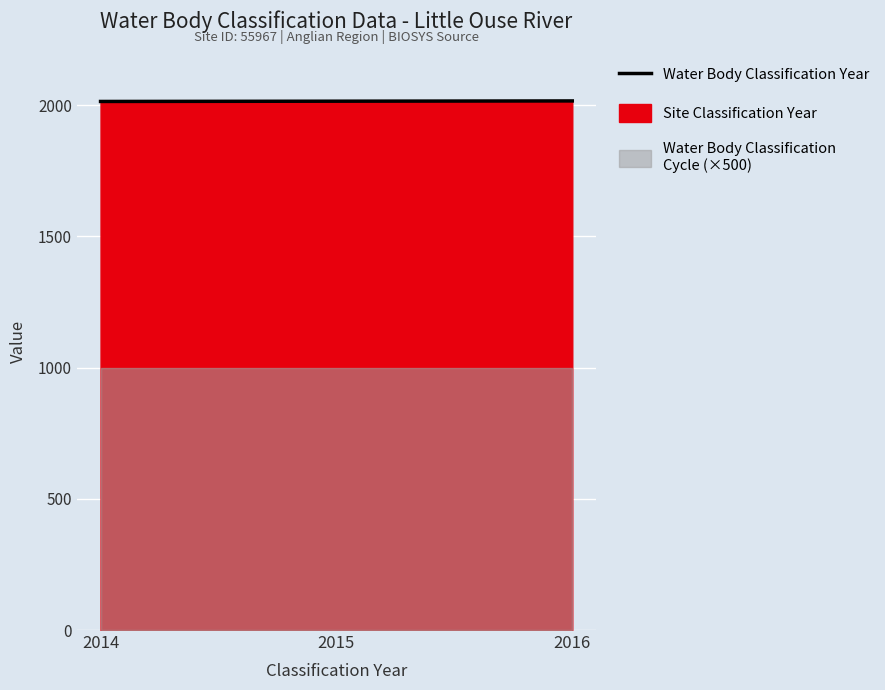

Where does the data first go above 2015?

2016